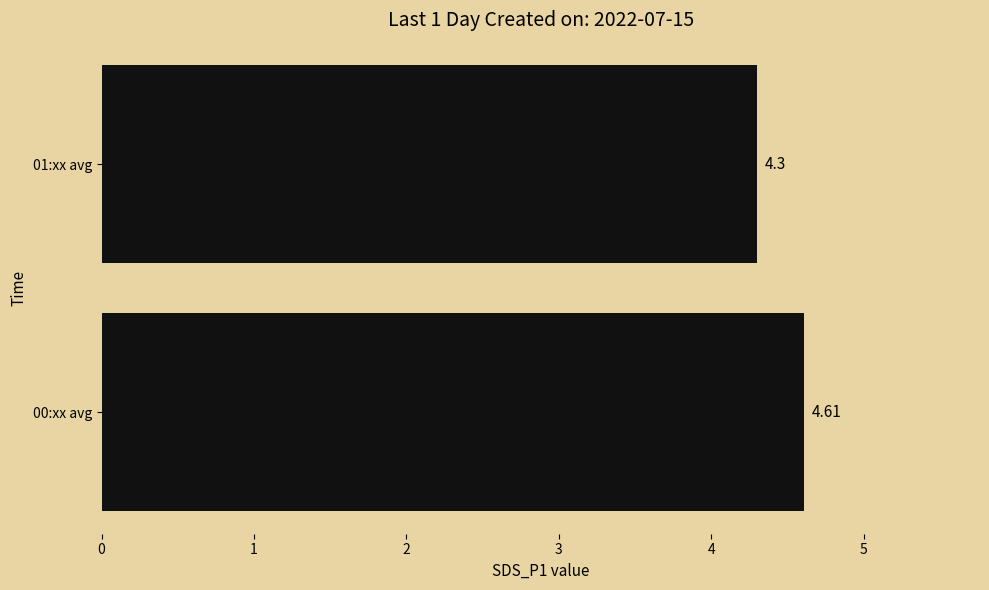

Are the bars grouped side by side (vs. stacked)?

No